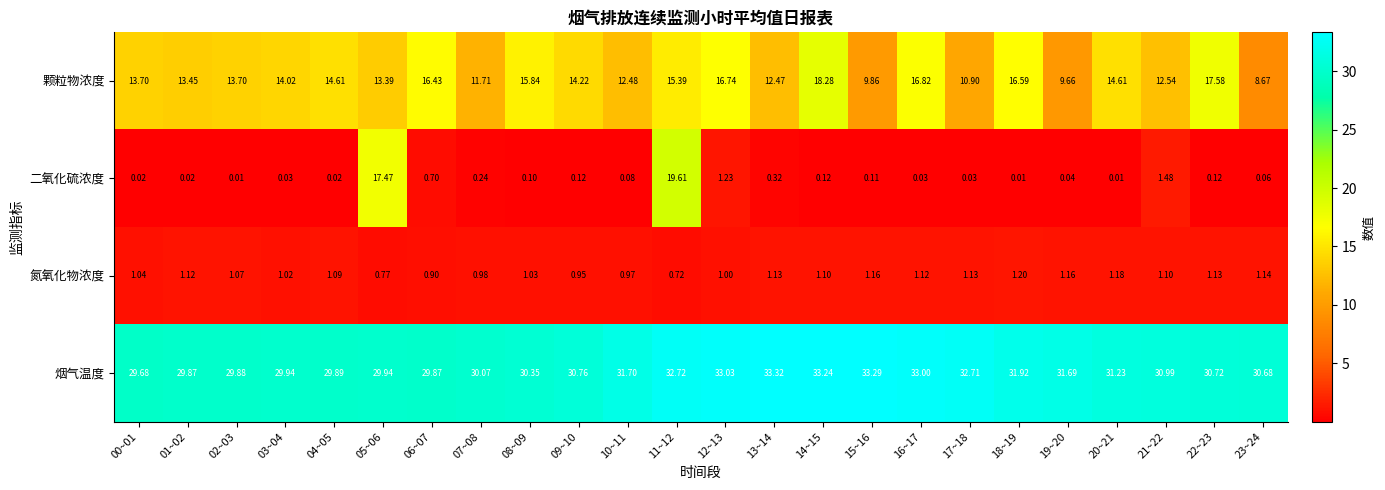

Which series has the largest total across all categories?

烟气温度